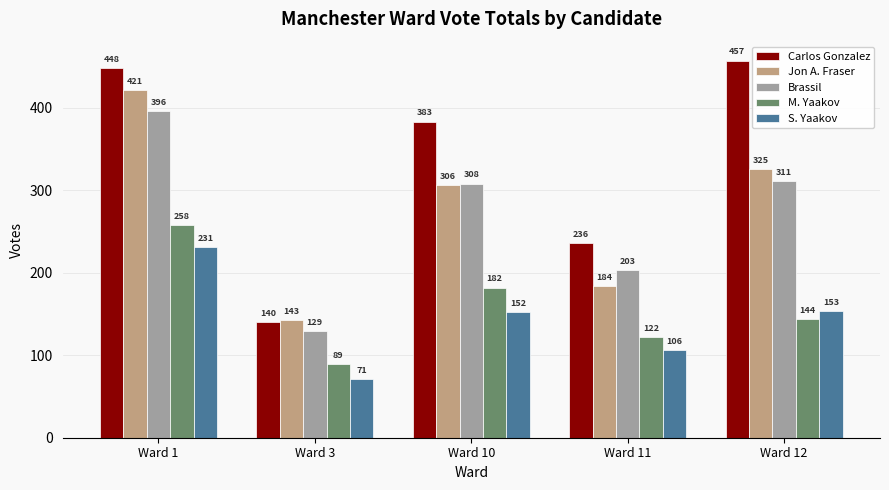

Which series has the largest total across all categories?

Carlos Gonzalez